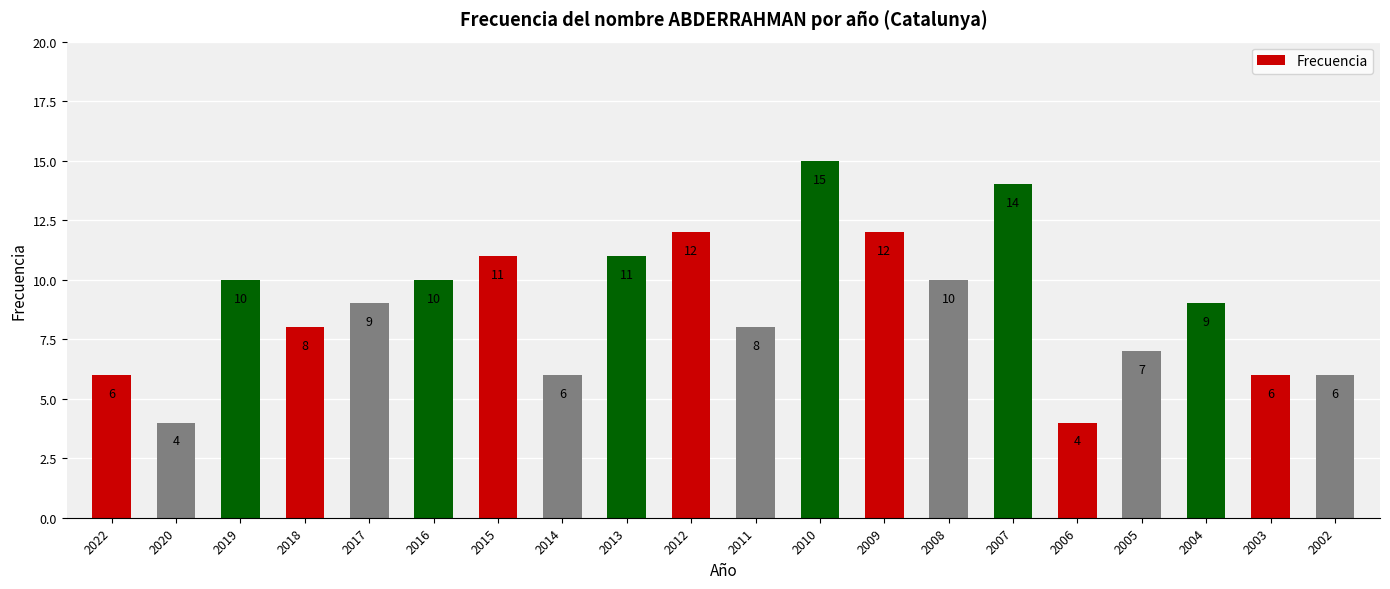

What is the smallest value displayed?

4